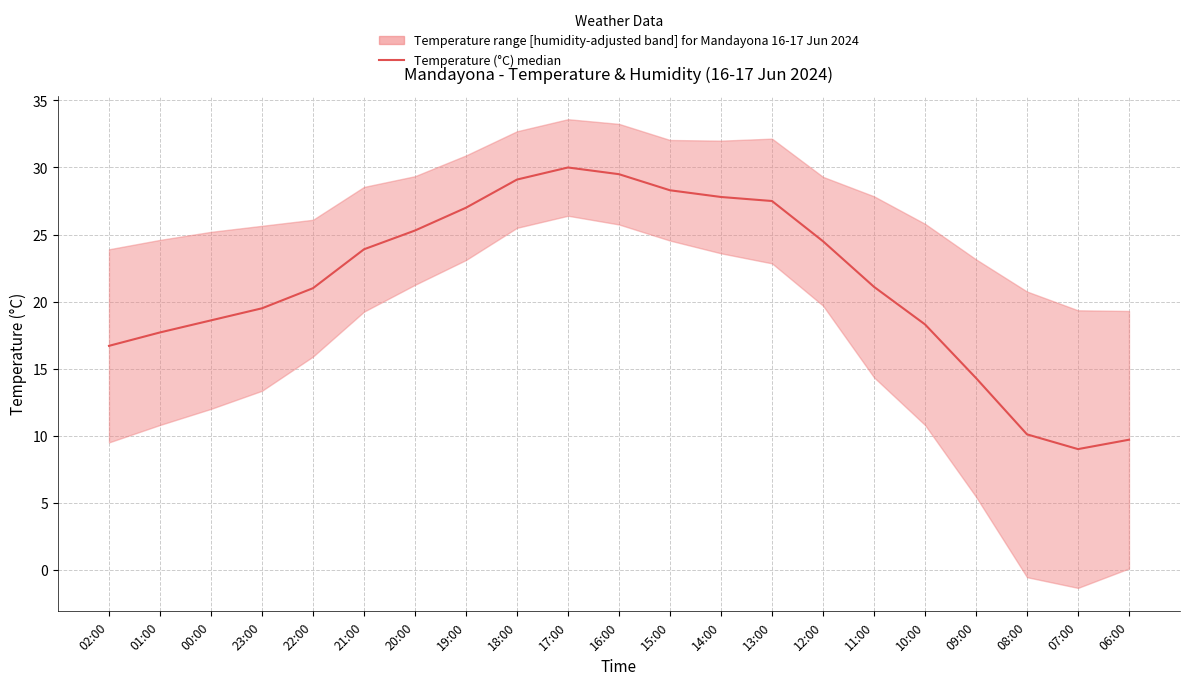

What is the change in value from 23:00 to 09:00?

-5.2